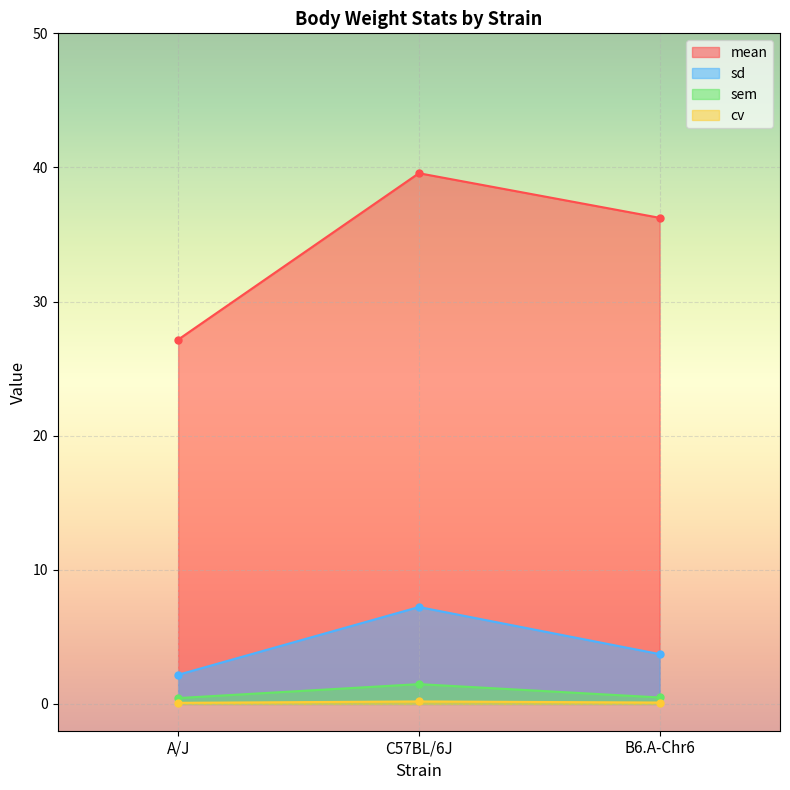

Rank the series by their maximum value, from highest to lowest.

mean, sd, sem, cv